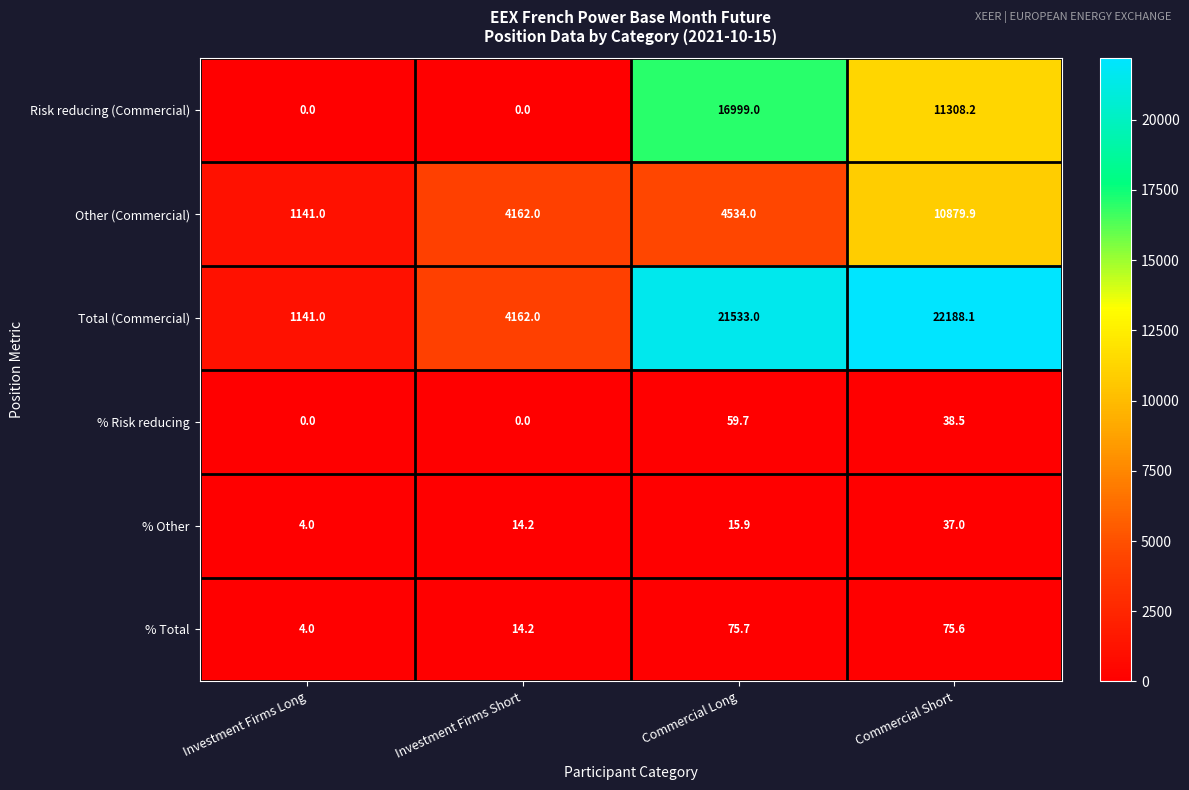

True or false: Other (Commercial) has a value of 1265.9 at Commercial Long.

False